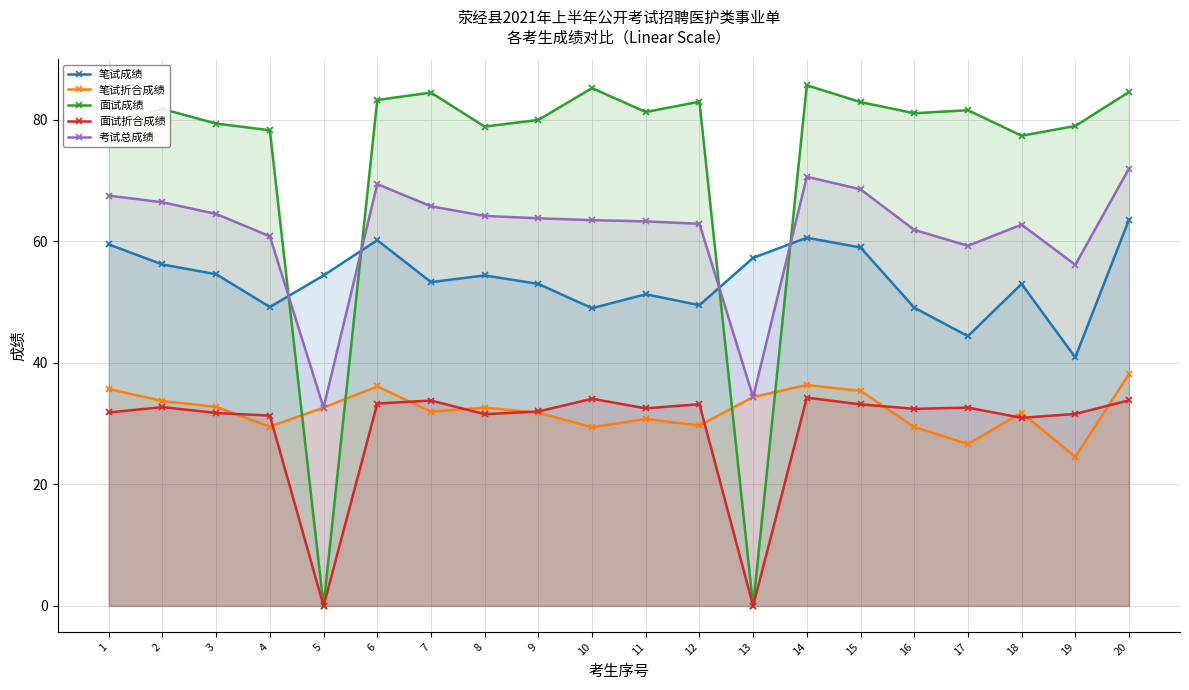

What is the average value of the 笔试成绩 series?

53.6